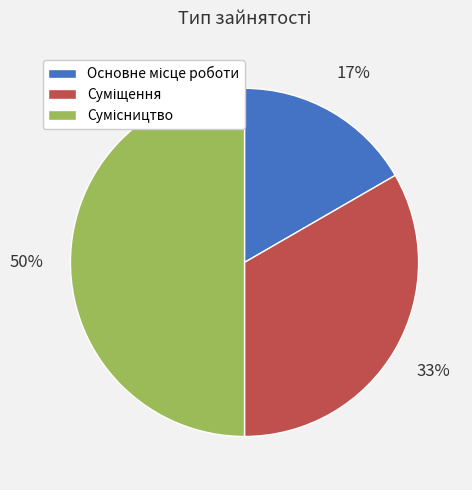

To the nearest percent, what is the difference between the largest and smallest slice percentages?

33%